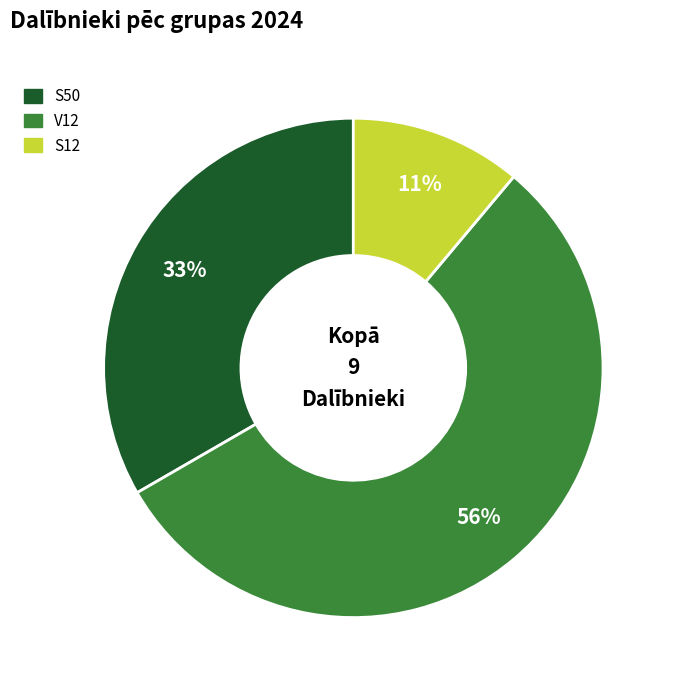

What is the largest slice in the pie chart?

V12